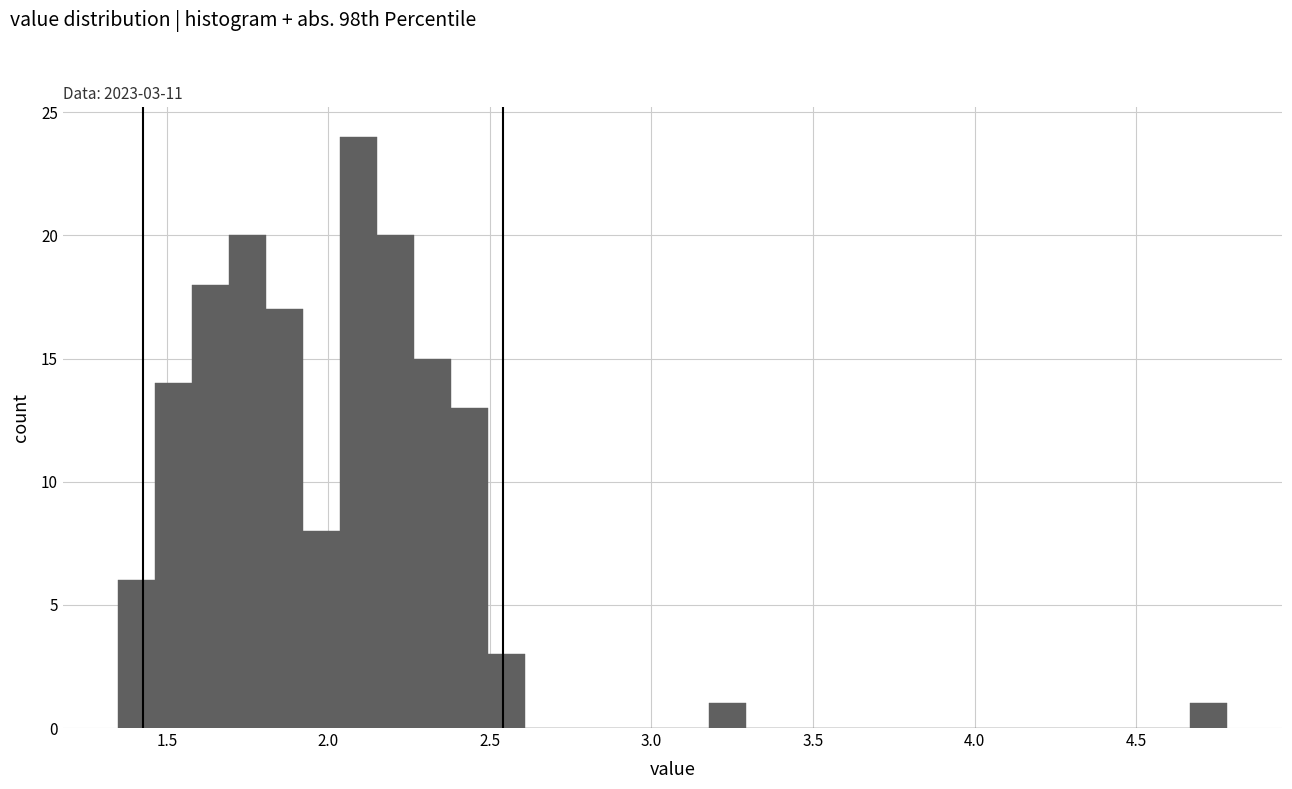

Read against the x-axis, roughly where is the centre of the tallest bar?

2.10